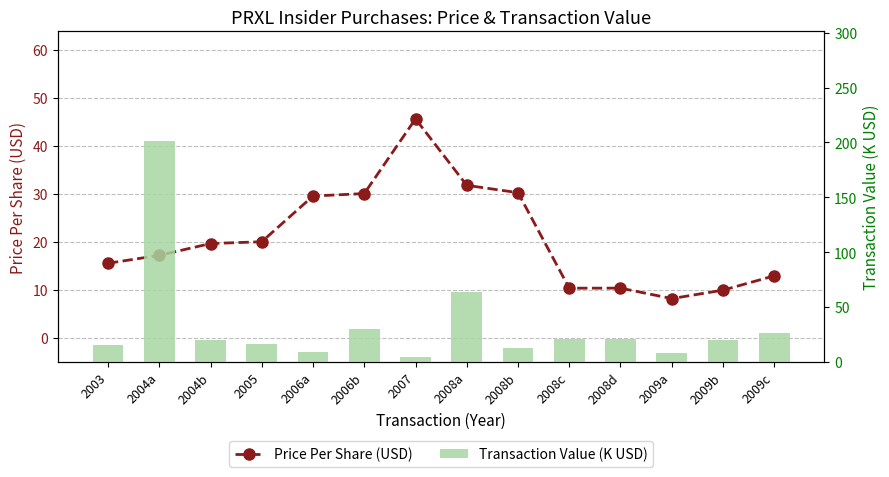

Which category has the highest value in the Transaction Value (K USD) series?

2004a